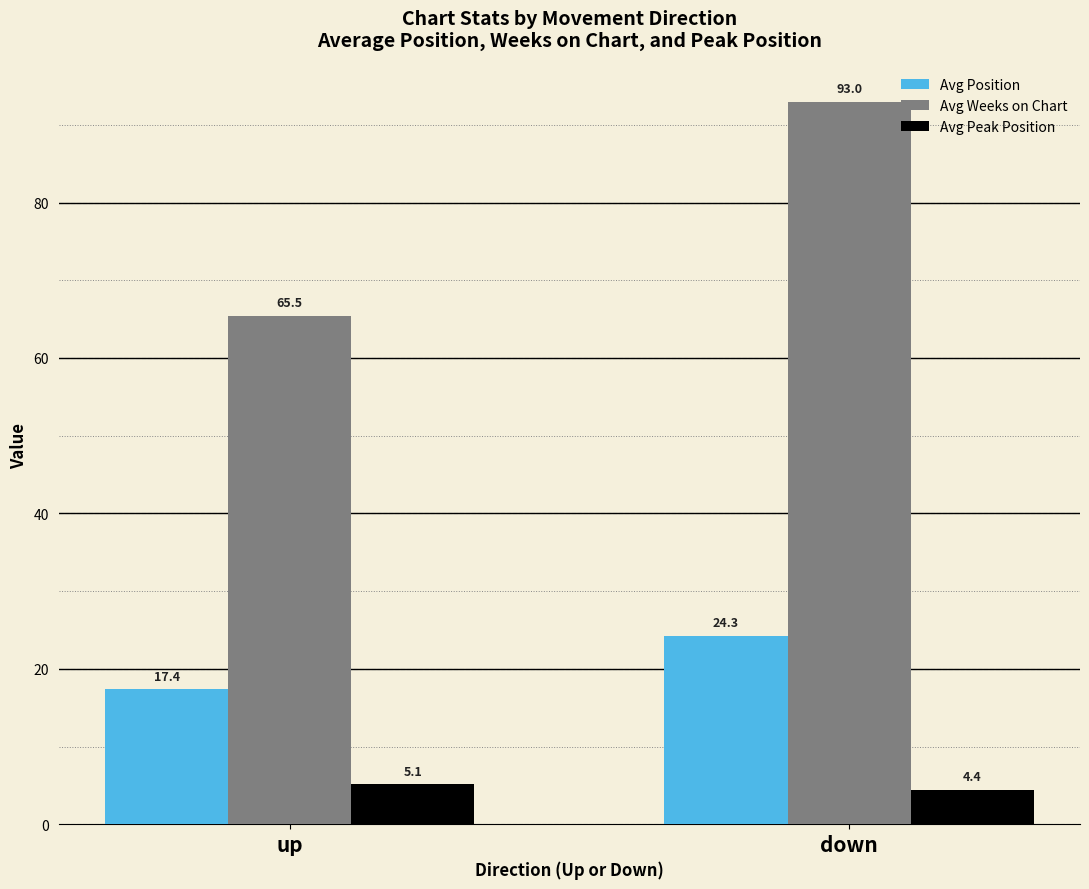

Is it true that Avg Peak Position equals 4.4 at down?

True